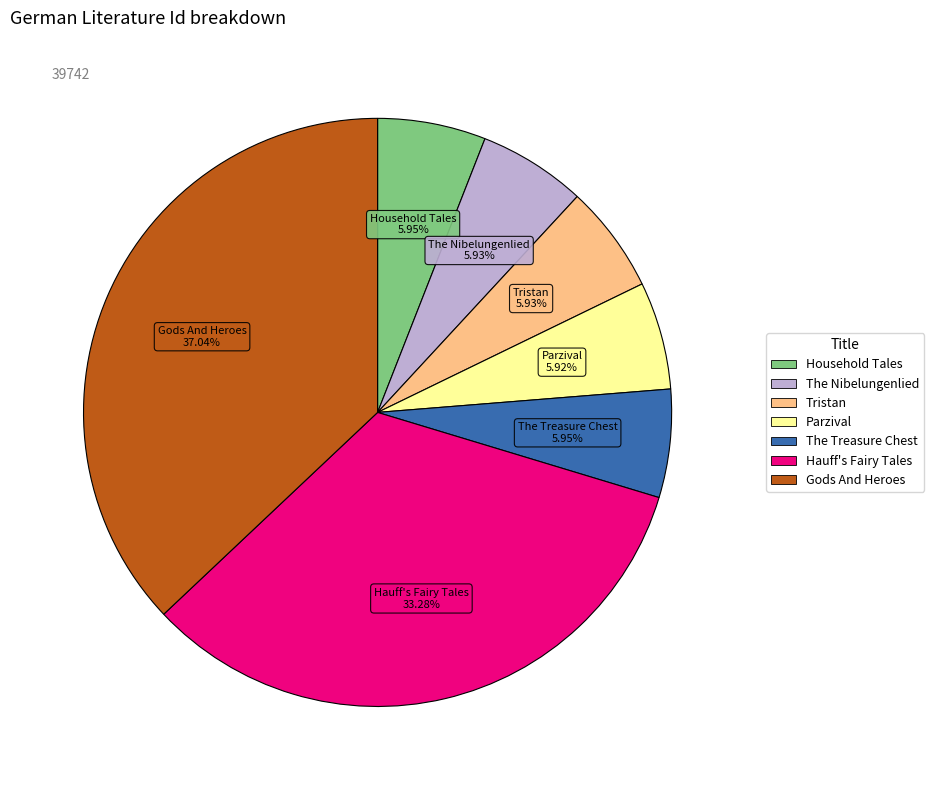

What is the total percentage of The Nibelungenlied and Gods And Heroes?

43.0%